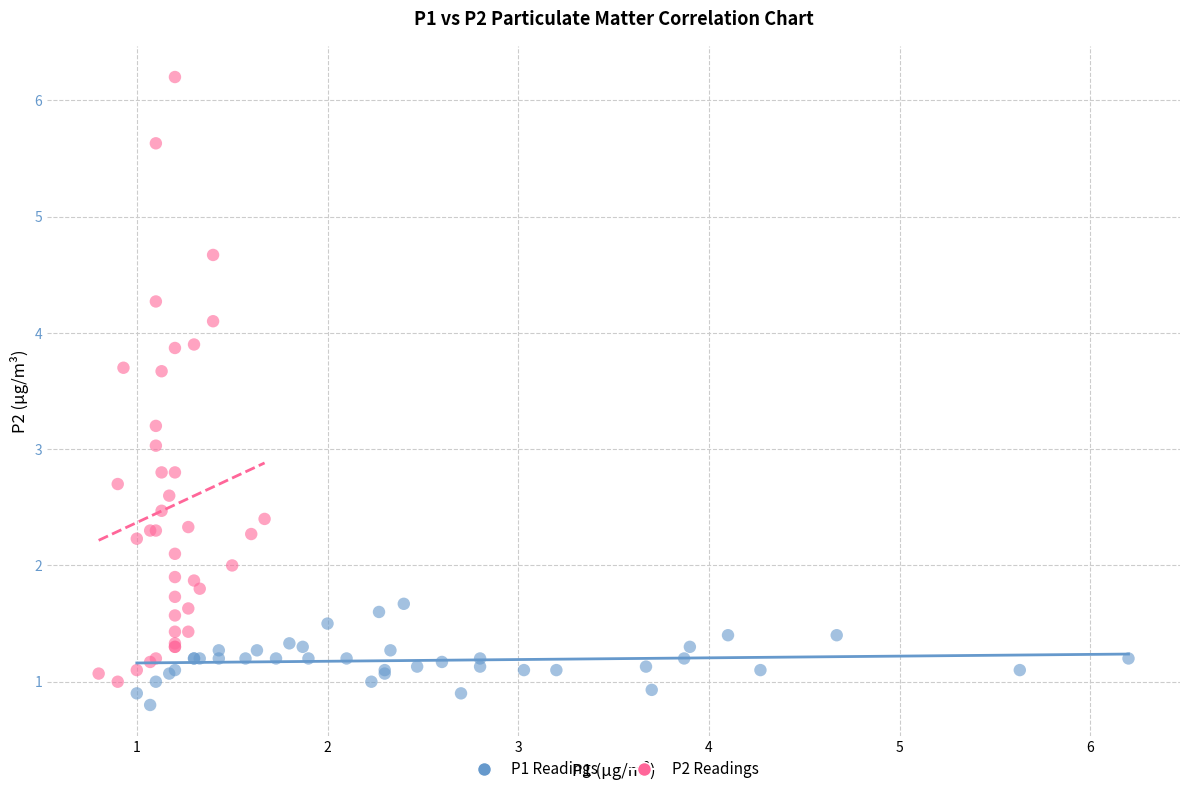

Which series reaches the maximum Y coordinate?

P2 Readings